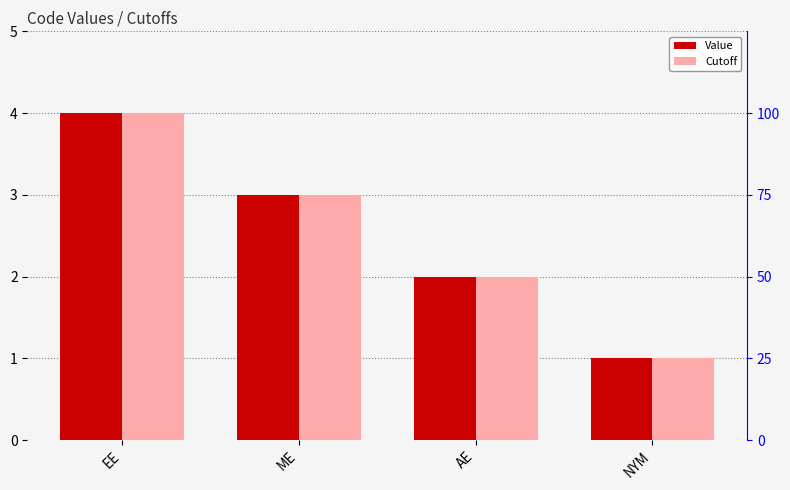

What is the highest value of the Cutoff series?

4